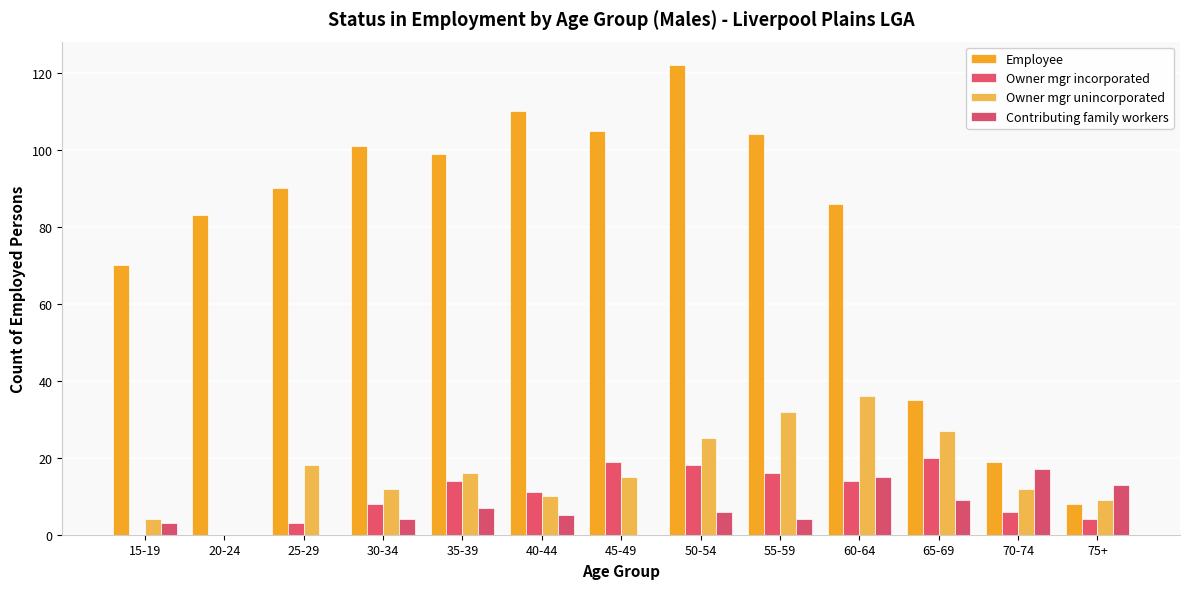

How many groups of bars are there?

13